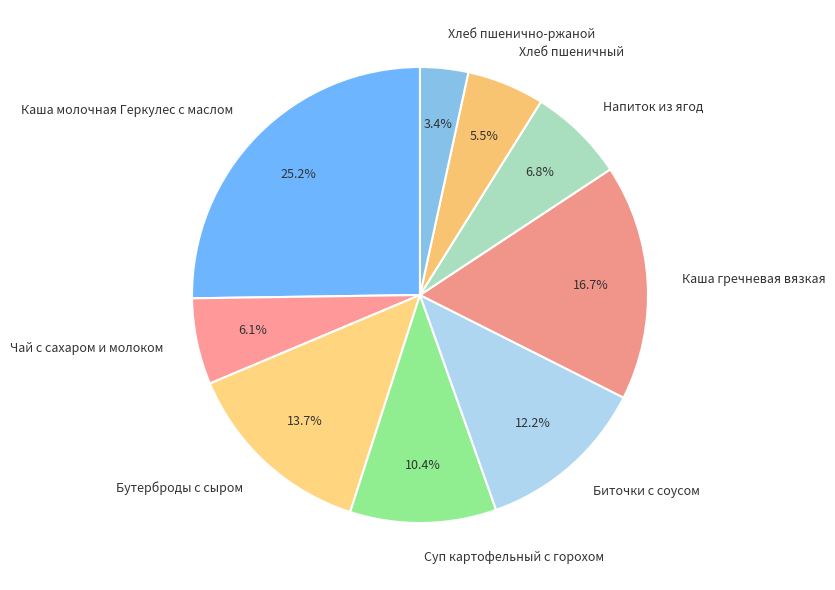

Count the number of slices in the pie.

9